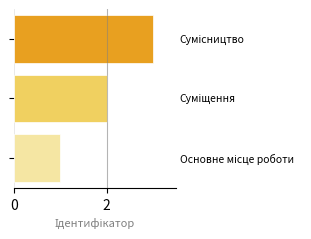

What is the greatest value displayed?

3